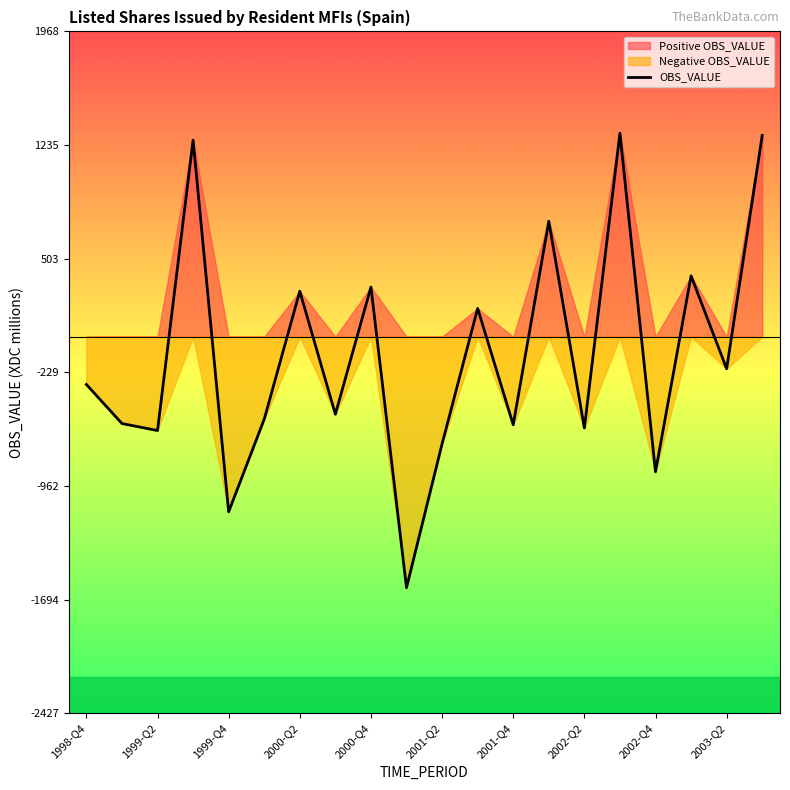

Reading left to right, extract all data points from this chart.

-308	-560	-605	1267	-1129	-532	293	-500	320	-1618	-691	182	-568	744	-589	1312	-871	392	-207	1297